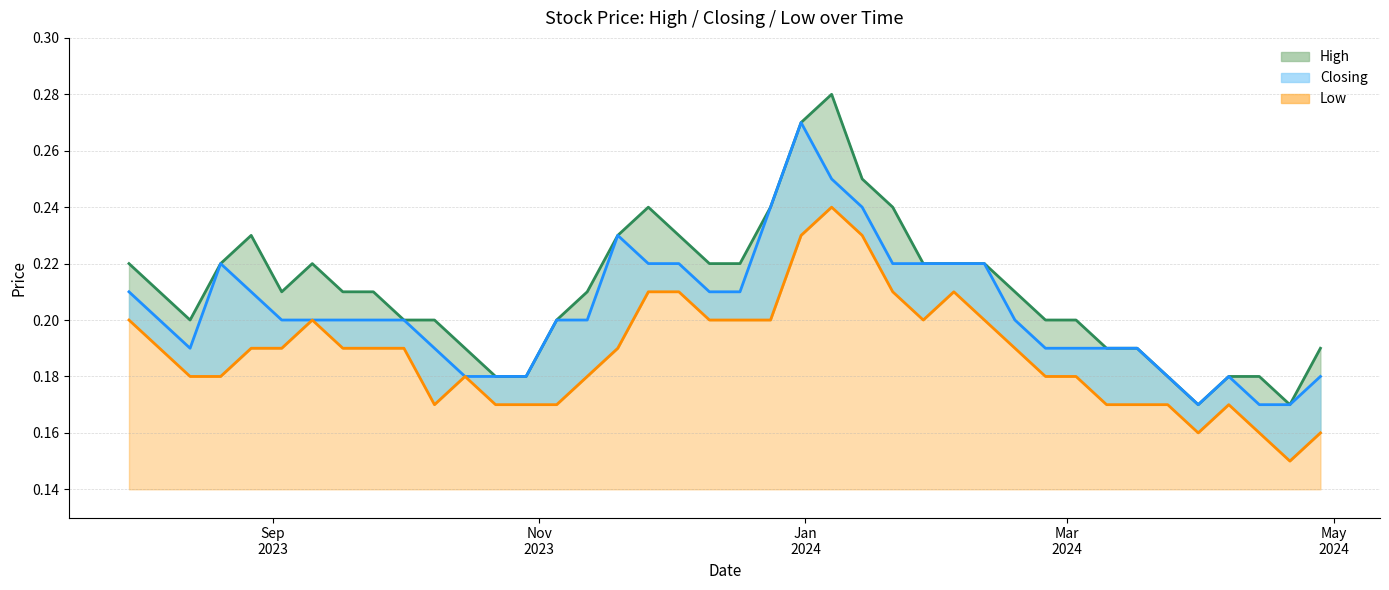

At which label is High closest to 0?

21/04/2024